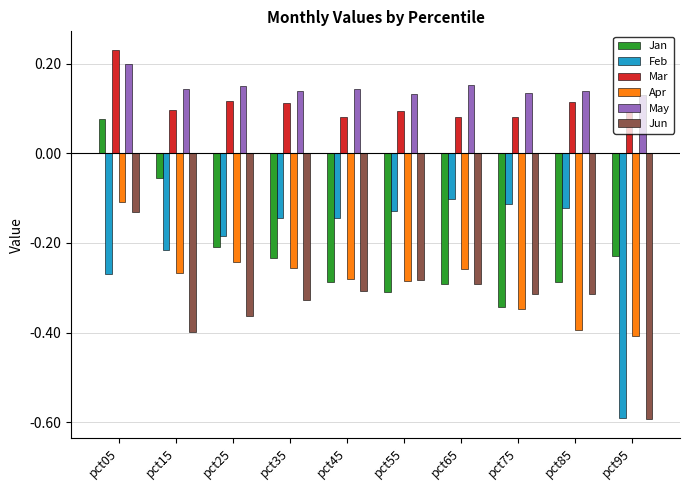

What is the difference between the maximum and minimum values in the Jun series?

0.5